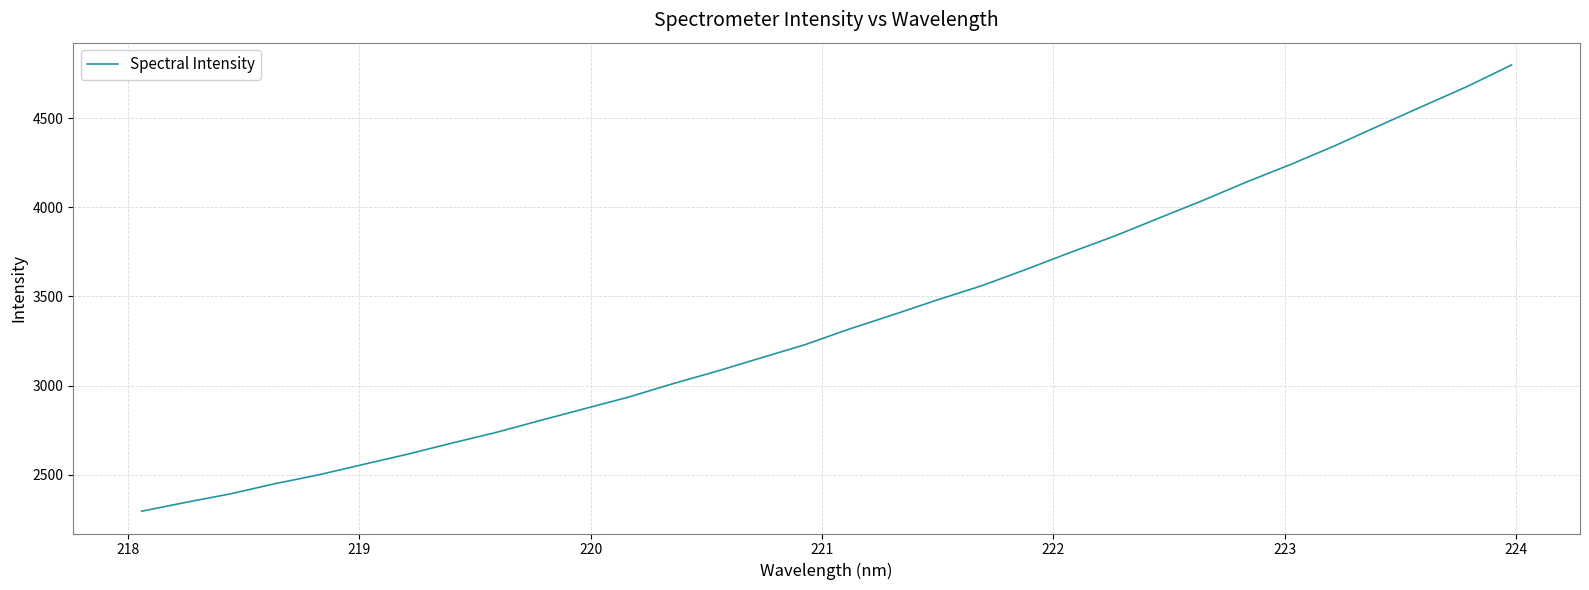

What is the difference between the maximum and minimum values?

2502.0